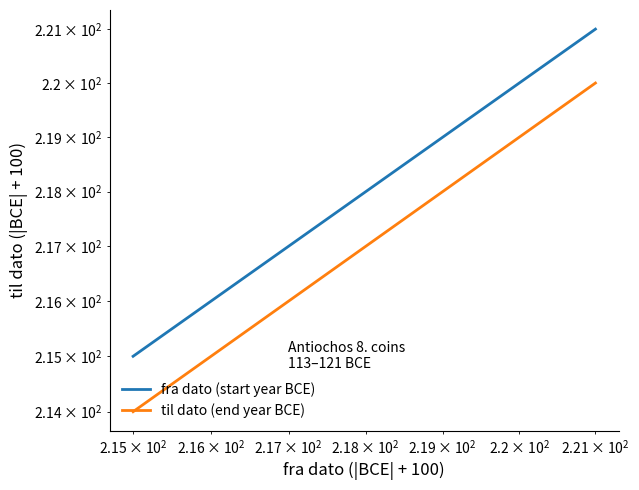

How many til dato (end year BCE) values are between 214 and 217?

6